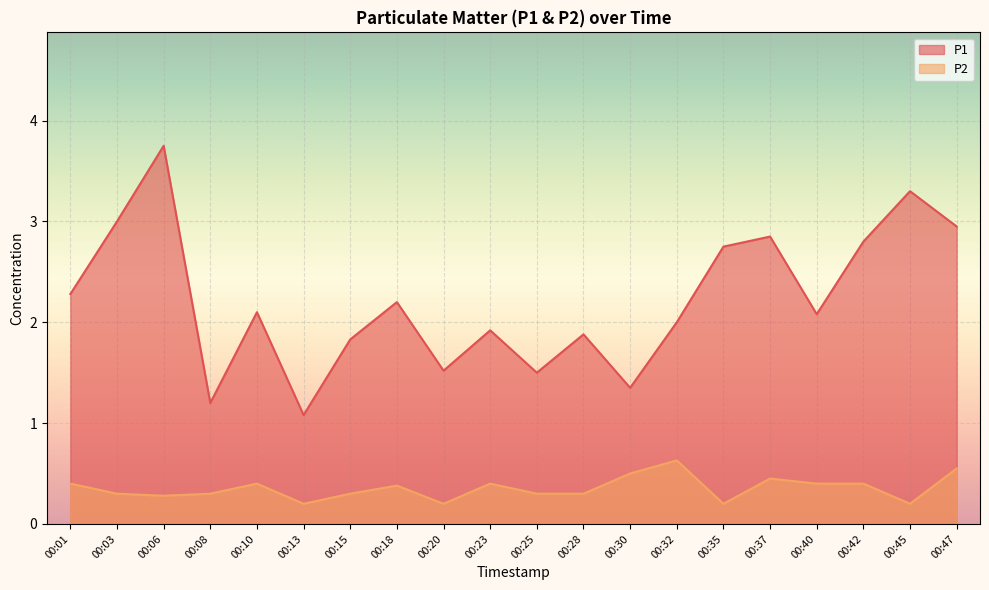

What is the difference between the maximum and minimum values in the P1 series?

2.7